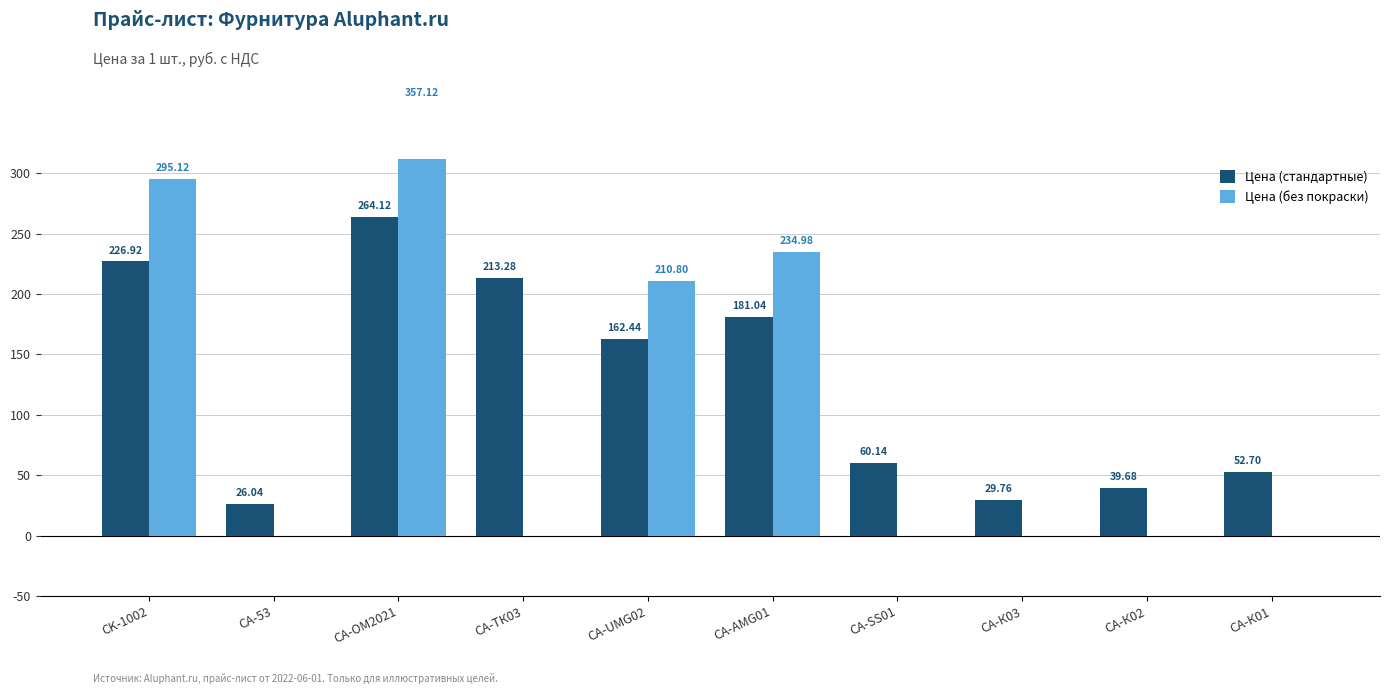

What is the average value of the Цена (стандартные) series?

125.6